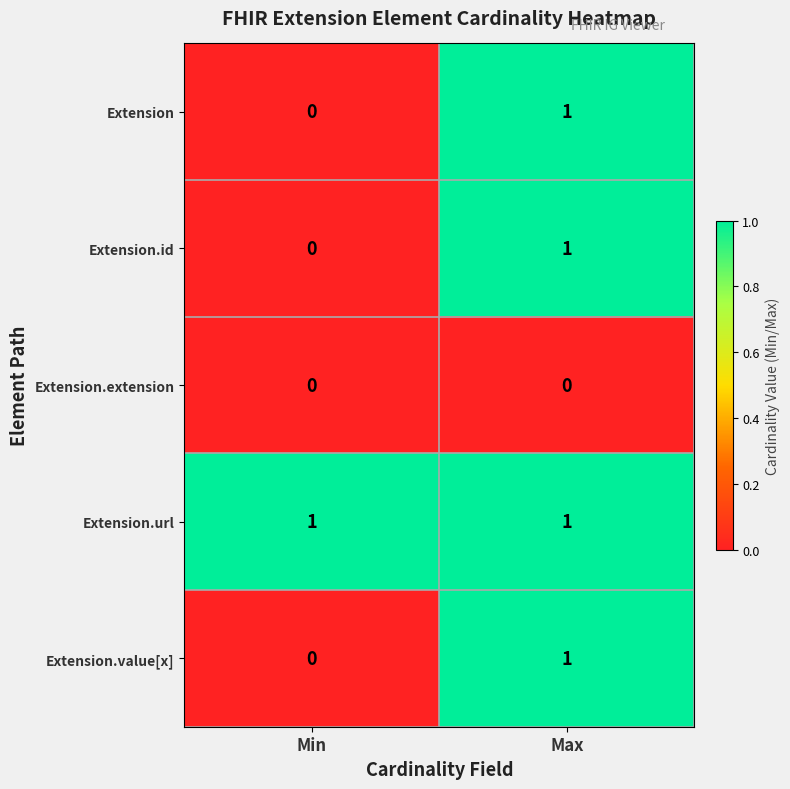

Is it true that Extension.id equals 1 at Min?

False